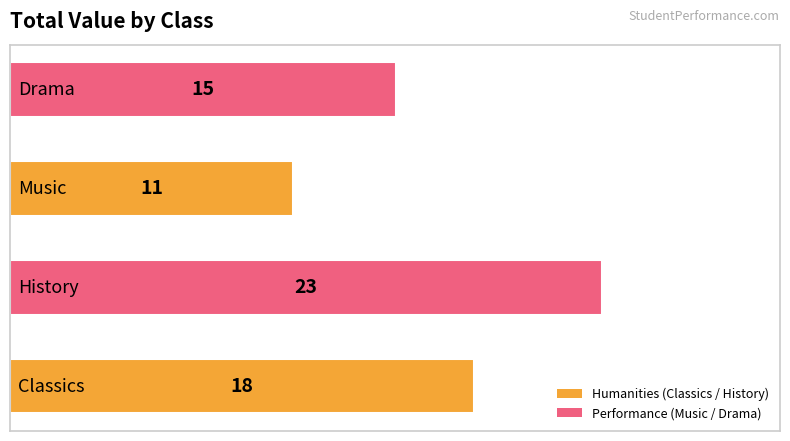

How many bars are there in total?

4